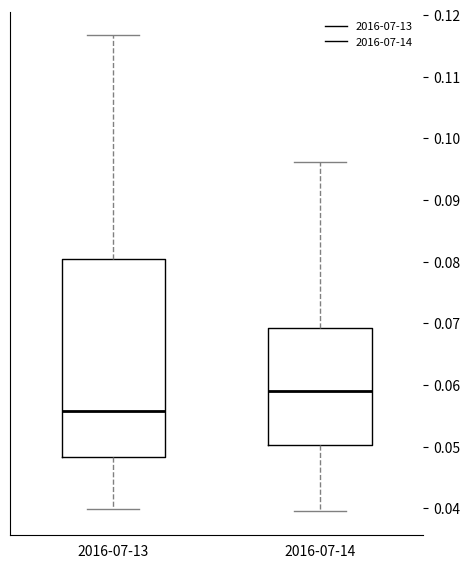

Reading left to right, transcribe this box plot: for each box, give where its median line is, the range the box spans, and where its two whiskers end, as read against the y-axis. The values are not printed on the chart, so give them approximately, as read against the axis.

2016-07-13: median 0.056, box 0.048 to 0.080, whiskers 0.040 to 0.117
2016-07-14: median 0.059, box 0.050 to 0.069, whiskers 0.040 to 0.096